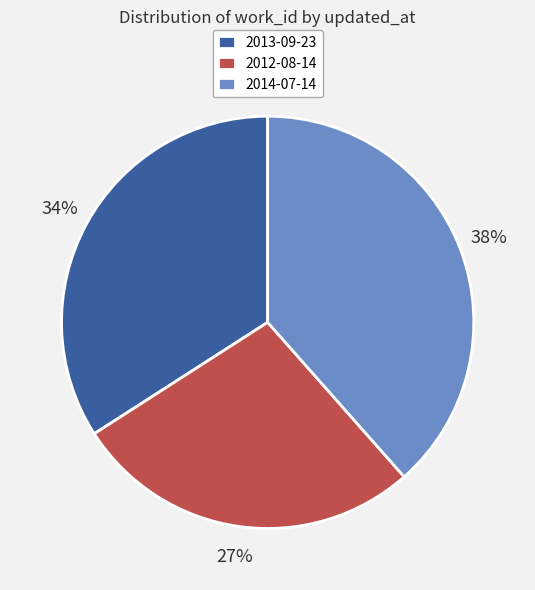

To the nearest percent, what is the combined percentage of 2014-07-14 and 2013-09-23?

73%